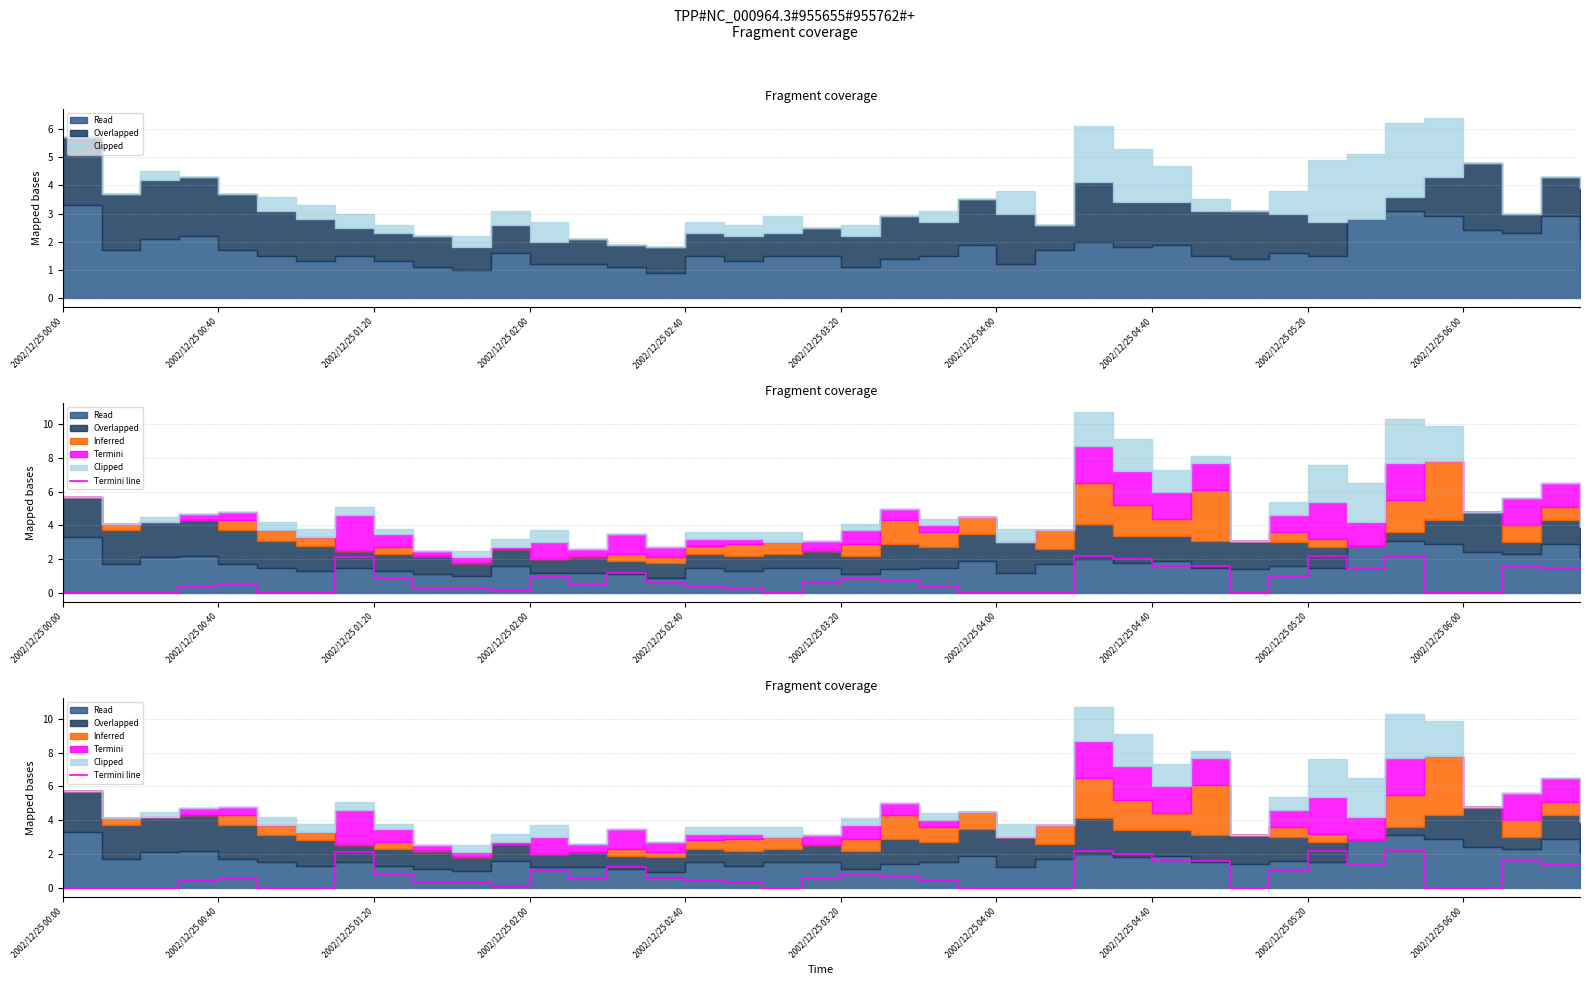

What is the difference between the maximum and minimum values?

2.2